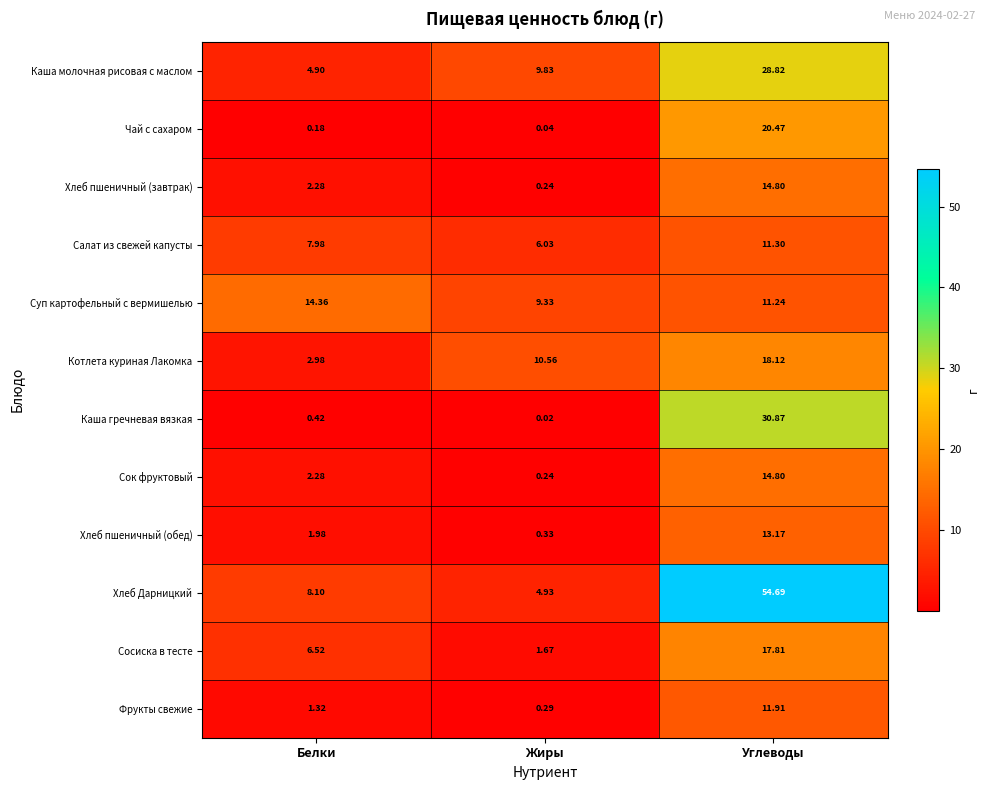

Is the value of Фрукты свежие at Жиры greater than the value of Хлеб пшеничный (завтрак) at Углеводы?

No